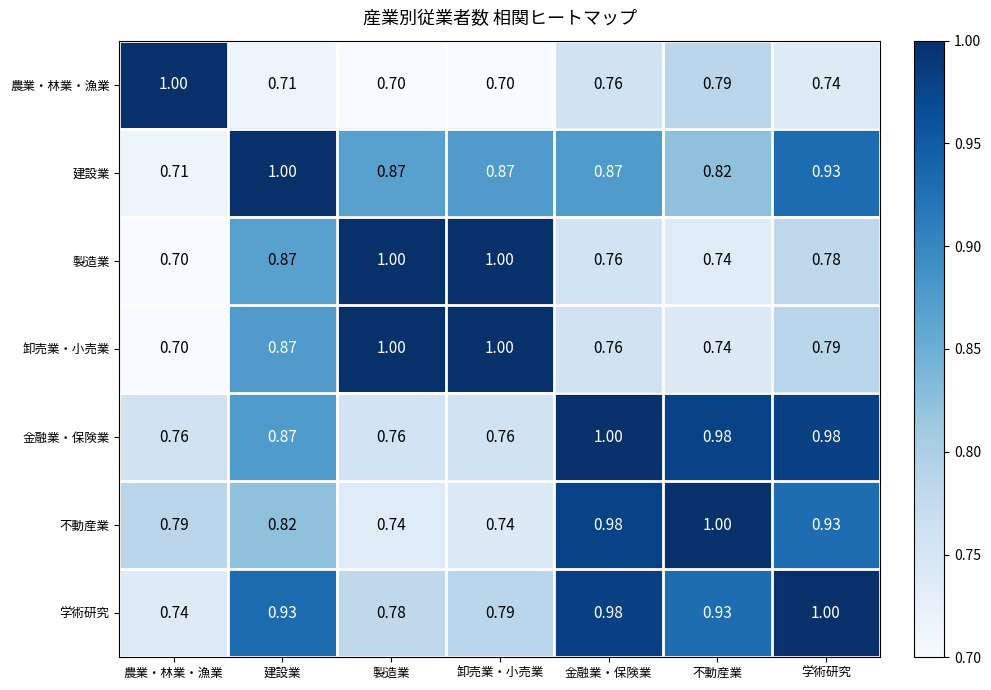

What is the greatest value displayed?

1.0